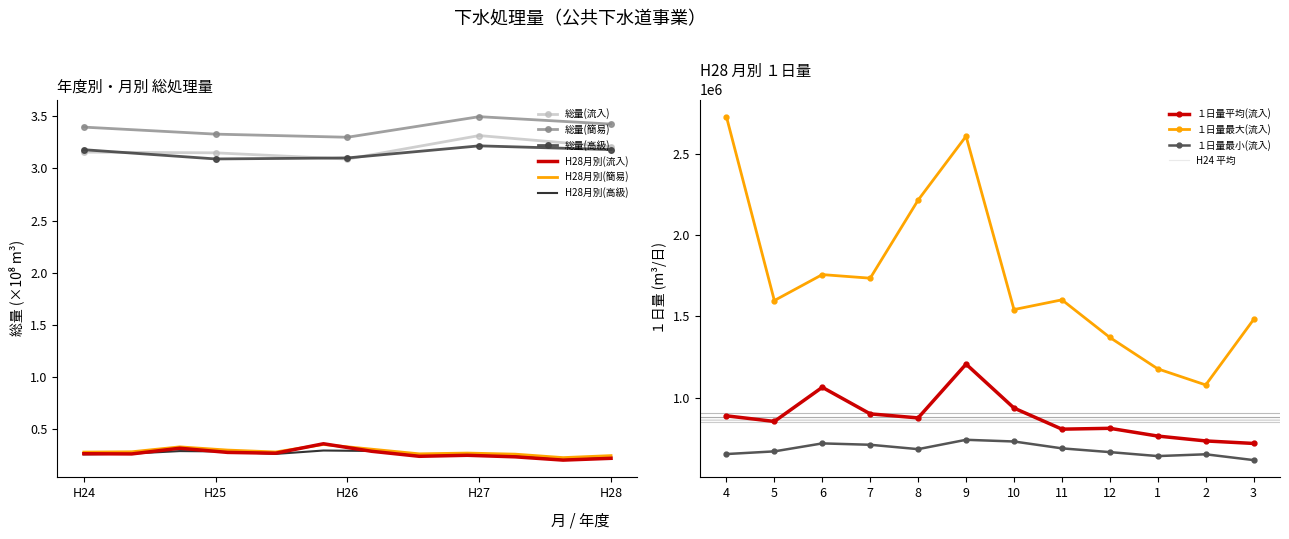

In 総量(高級), how many points are higher than both neighbors (excluding endpoints)?

1